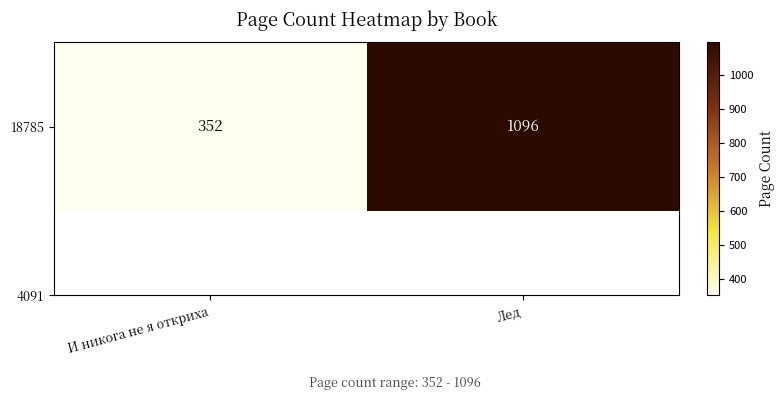

List the labels in order of value, smallest first.

И никога не я откриха, Лед